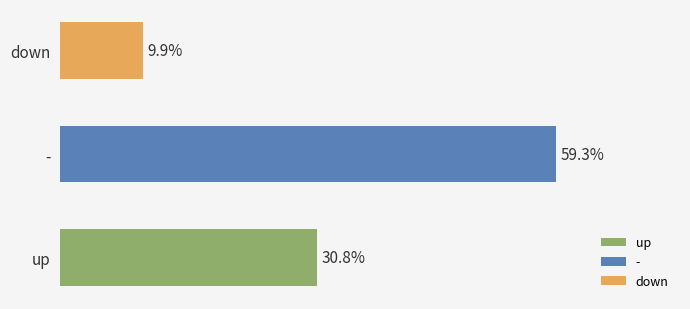

Does the chart contain any negative values?

No